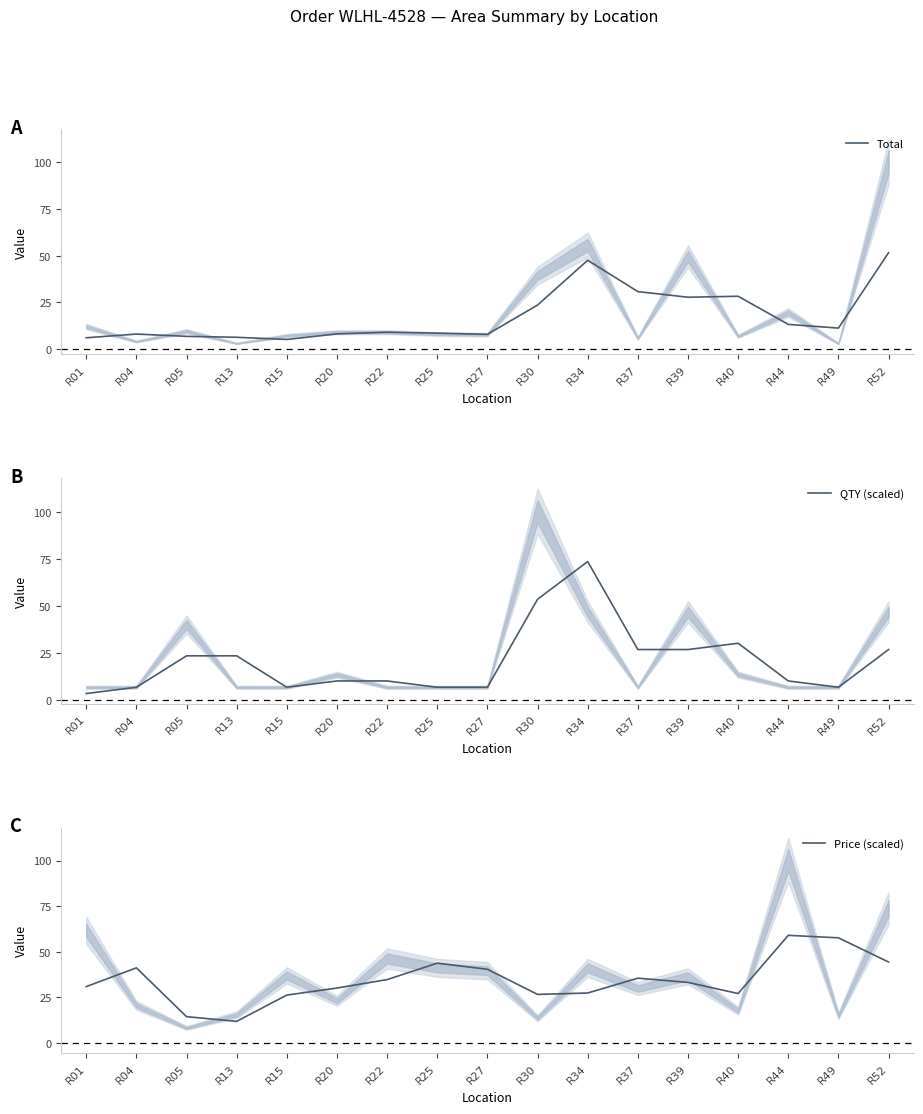

At which label does Total first exceed 8?

R20